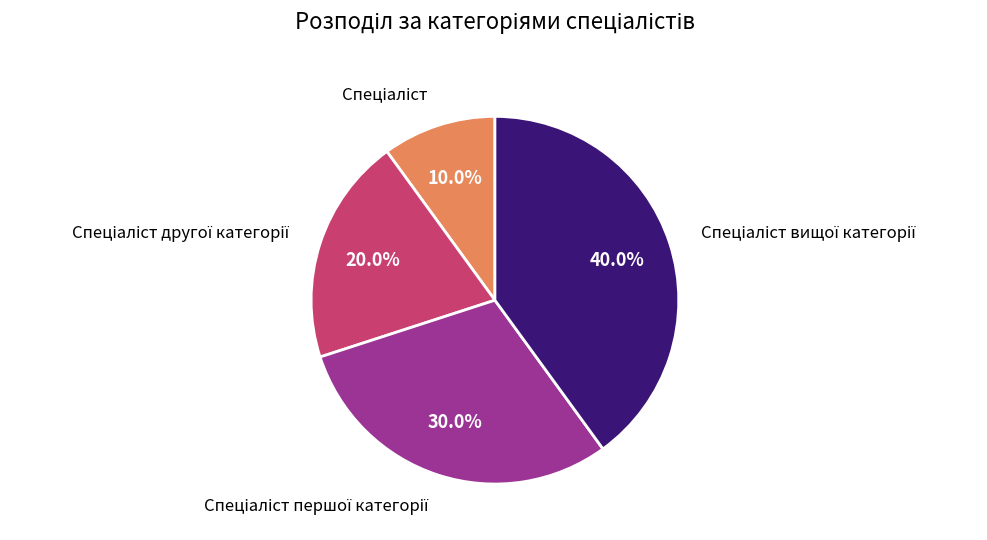

Is there a majority slice in this chart?

No